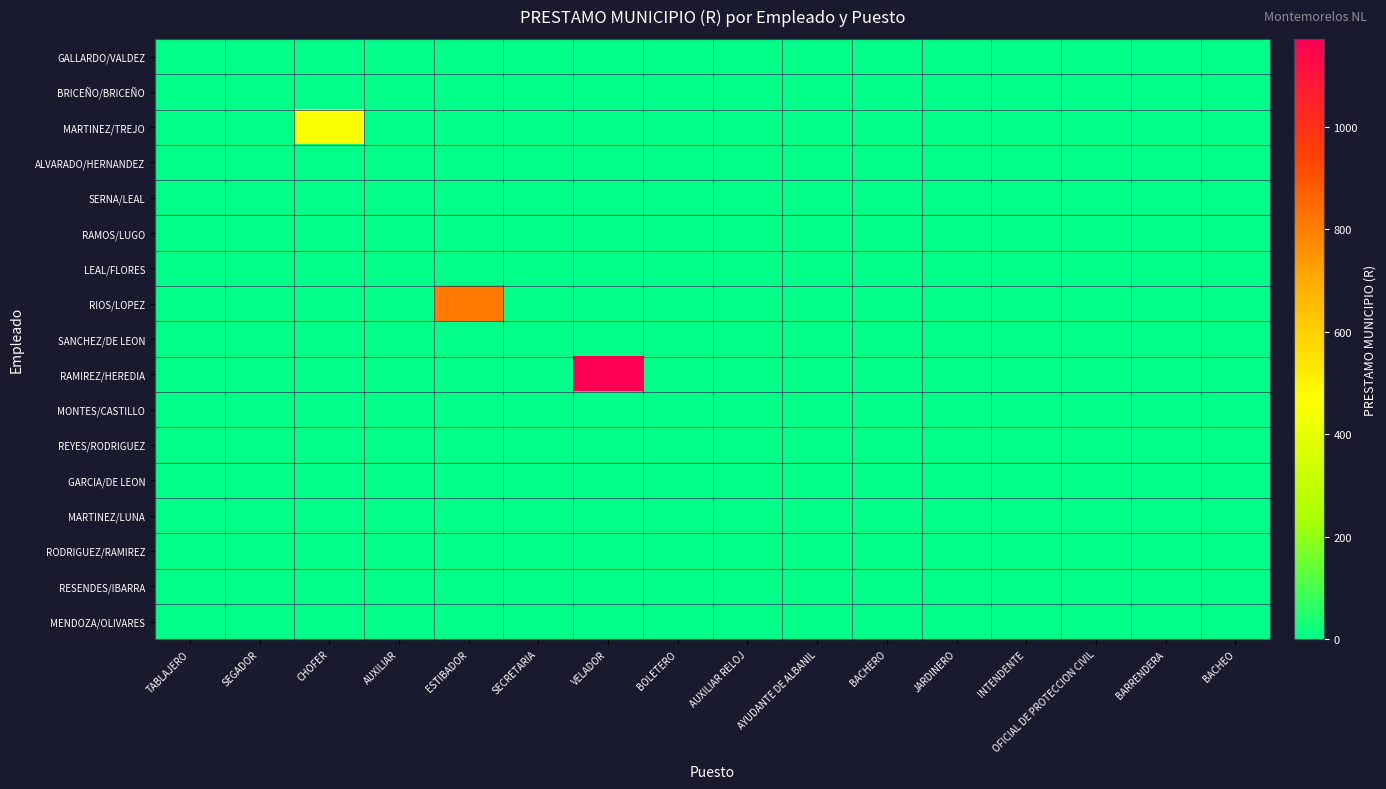

Reading right to left, list all the values displayed in this chart.

GALLARDO/VALDEZ: BACHEO=0.0	BARRENDERA=0.0	OFICIAL DE PROTECCION CIVIL=0.0	INTENDENTE=0.0	JARDINERO=0.0	BACHERO=0.0	AYUDANTE DE ALBANIL=0.0	AUXILIAR RELOJ=0.0	BOLETERO=0.0	VELADOR=0.0	SECRETARIA=0.0	ESTIBADOR=0.0	AUXILIAR=0.0	CHOFER=0.0	SEGADOR=0.0	TABLAJERO=0.0
BRICEÑO/BRICEÑO: BACHEO=0.0	BARRENDERA=0.0	OFICIAL DE PROTECCION CIVIL=0.0	INTENDENTE=0.0	JARDINERO=0.0	BACHERO=0.0	AYUDANTE DE ALBANIL=0.0	AUXILIAR RELOJ=0.0	BOLETERO=0.0	VELADOR=0.0	SECRETARIA=0.0	ESTIBADOR=0.0	AUXILIAR=0.0	CHOFER=0.0	SEGADOR=0.0	TABLAJERO=0.0
MARTINEZ/TREJO: BACHEO=0.0	BARRENDERA=0.0	OFICIAL DE PROTECCION CIVIL=0.0	INTENDENTE=0.0	JARDINERO=0.0	BACHERO=0.0	AYUDANTE DE ALBANIL=0.0	AUXILIAR RELOJ=0.0	BOLETERO=0.0	VELADOR=0.0	SECRETARIA=0.0	ESTIBADOR=0.0	AUXILIAR=0.0	CHOFER=457.6	SEGADOR=0.0	TABLAJERO=0.0
ALVARADO/HERNANDEZ: BACHEO=0.0	BARRENDERA=0.0	OFICIAL DE PROTECCION CIVIL=0.0	INTENDENTE=0.0	JARDINERO=0.0	BACHERO=0.0	AYUDANTE DE ALBANIL=0.0	AUXILIAR RELOJ=0.0	BOLETERO=0.0	VELADOR=0.0	SECRETARIA=0.0	ESTIBADOR=0.0	AUXILIAR=0.0	CHOFER=0.0	SEGADOR=0.0	TABLAJERO=0.0
SERNA/LEAL: BACHEO=0.0	BARRENDERA=0.0	OFICIAL DE PROTECCION CIVIL=0.0	INTENDENTE=0.0	JARDINERO=0.0	BACHERO=0.0	AYUDANTE DE ALBANIL=0.0	AUXILIAR RELOJ=0.0	BOLETERO=0.0	VELADOR=0.0	SECRETARIA=0.0	ESTIBADOR=0.0	AUXILIAR=0.0	CHOFER=0.0	SEGADOR=0.0	TABLAJERO=0.0
RAMOS/LUGO: BACHEO=0.0	BARRENDERA=0.0	OFICIAL DE PROTECCION CIVIL=0.0	INTENDENTE=0.0	JARDINERO=0.0	BACHERO=0.0	AYUDANTE DE ALBANIL=0.0	AUXILIAR RELOJ=0.0	BOLETERO=0.0	VELADOR=0.0	SECRETARIA=0.0	ESTIBADOR=0.0	AUXILIAR=0.0	CHOFER=0.0	SEGADOR=0.0	TABLAJERO=0.0
LEAL/FLORES: BACHEO=0.0	BARRENDERA=0.0	OFICIAL DE PROTECCION CIVIL=0.0	INTENDENTE=0.0	JARDINERO=0.0	BACHERO=0.0	AYUDANTE DE ALBANIL=0.0	AUXILIAR RELOJ=0.0	BOLETERO=0.0	VELADOR=0.0	SECRETARIA=0.0	ESTIBADOR=0.0	AUXILIAR=0.0	CHOFER=0.0	SEGADOR=0.0	TABLAJERO=0.0
RIOS/LOPEZ: BACHEO=0.0	BARRENDERA=0.0	OFICIAL DE PROTECCION CIVIL=0.0	INTENDENTE=0.0	JARDINERO=0.0	BACHERO=0.0	AYUDANTE DE ALBANIL=0.0	AUXILIAR RELOJ=0.0	BOLETERO=0.0	VELADOR=0.0	SECRETARIA=0.0	ESTIBADOR=814.6	AUXILIAR=0.0	CHOFER=0.0	SEGADOR=0.0	TABLAJERO=0.0
SANCHEZ/DE LEON: BACHEO=0.0	BARRENDERA=0.0	OFICIAL DE PROTECCION CIVIL=0.0	INTENDENTE=0.0	JARDINERO=0.0	BACHERO=0.0	AYUDANTE DE ALBANIL=0.0	AUXILIAR RELOJ=0.0	BOLETERO=0.0	VELADOR=0.0	SECRETARIA=0.0	ESTIBADOR=0.0	AUXILIAR=0.0	CHOFER=0.0	SEGADOR=0.0	TABLAJERO=0.0
RAMIREZ/HEREDIA: BACHEO=0.0	BARRENDERA=0.0	OFICIAL DE PROTECCION CIVIL=0.0	INTENDENTE=0.0	JARDINERO=0.0	BACHERO=0.0	AYUDANTE DE ALBANIL=0.0	AUXILIAR RELOJ=0.0	BOLETERO=0.0	VELADOR=1171.7	SECRETARIA=0.0	ESTIBADOR=0.0	AUXILIAR=0.0	CHOFER=0.0	SEGADOR=0.0	TABLAJERO=0.0
MONTES/CASTILLO: BACHEO=0.0	BARRENDERA=0.0	OFICIAL DE PROTECCION CIVIL=0.0	INTENDENTE=0.0	JARDINERO=0.0	BACHERO=0.0	AYUDANTE DE ALBANIL=0.0	AUXILIAR RELOJ=0.0	BOLETERO=0.0	VELADOR=0.0	SECRETARIA=0.0	ESTIBADOR=0.0	AUXILIAR=0.0	CHOFER=0.0	SEGADOR=0.0	TABLAJERO=0.0
REYES/RODRIGUEZ: BACHEO=0.0	BARRENDERA=0.0	OFICIAL DE PROTECCION CIVIL=0.0	INTENDENTE=0.0	JARDINERO=0.0	BACHERO=0.0	AYUDANTE DE ALBANIL=0.0	AUXILIAR RELOJ=0.0	BOLETERO=0.0	VELADOR=0.0	SECRETARIA=0.0	ESTIBADOR=0.0	AUXILIAR=0.0	CHOFER=0.0	SEGADOR=0.0	TABLAJERO=0.0
GARCIA/DE LEON: BACHEO=0.0	BARRENDERA=0.0	OFICIAL DE PROTECCION CIVIL=0.0	INTENDENTE=0.0	JARDINERO=0.0	BACHERO=0.0	AYUDANTE DE ALBANIL=0.0	AUXILIAR RELOJ=0.0	BOLETERO=0.0	VELADOR=0.0	SECRETARIA=0.0	ESTIBADOR=0.0	AUXILIAR=0.0	CHOFER=0.0	SEGADOR=0.0	TABLAJERO=0.0
MARTINEZ/LUNA: BACHEO=0.0	BARRENDERA=0.0	OFICIAL DE PROTECCION CIVIL=0.0	INTENDENTE=0.0	JARDINERO=0.0	BACHERO=0.0	AYUDANTE DE ALBANIL=0.0	AUXILIAR RELOJ=0.0	BOLETERO=0.0	VELADOR=0.0	SECRETARIA=0.0	ESTIBADOR=0.0	AUXILIAR=0.0	CHOFER=0.0	SEGADOR=0.0	TABLAJERO=0.0
RODRIGUEZ/RAMIREZ: BACHEO=0.0	BARRENDERA=0.0	OFICIAL DE PROTECCION CIVIL=0.0	INTENDENTE=0.0	JARDINERO=0.0	BACHERO=0.0	AYUDANTE DE ALBANIL=0.0	AUXILIAR RELOJ=0.0	BOLETERO=0.0	VELADOR=0.0	SECRETARIA=0.0	ESTIBADOR=0.0	AUXILIAR=0.0	CHOFER=0.0	SEGADOR=0.0	TABLAJERO=0.0
RESENDES/IBARRA: BACHEO=0.0	BARRENDERA=0.0	OFICIAL DE PROTECCION CIVIL=0.0	INTENDENTE=0.0	JARDINERO=0.0	BACHERO=0.0	AYUDANTE DE ALBANIL=0.0	AUXILIAR RELOJ=0.0	BOLETERO=0.0	VELADOR=0.0	SECRETARIA=0.0	ESTIBADOR=0.0	AUXILIAR=0.0	CHOFER=0.0	SEGADOR=0.0	TABLAJERO=0.0
MENDOZA/OLIVARES: BACHEO=0.0	BARRENDERA=0.0	OFICIAL DE PROTECCION CIVIL=0.0	INTENDENTE=0.0	JARDINERO=0.0	BACHERO=0.0	AYUDANTE DE ALBANIL=0.0	AUXILIAR RELOJ=0.0	BOLETERO=0.0	VELADOR=0.0	SECRETARIA=0.0	ESTIBADOR=0.0	AUXILIAR=0.0	CHOFER=0.0	SEGADOR=0.0	TABLAJERO=0.0